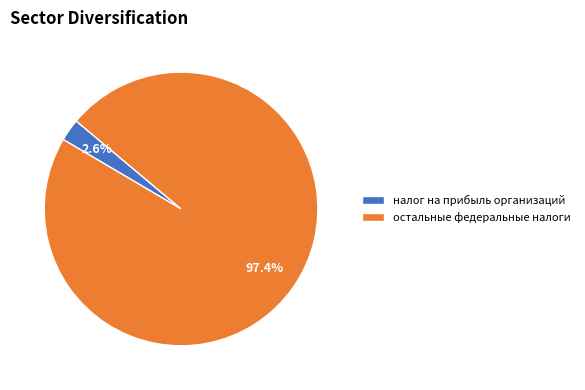

Which has a higher value, налог на прибыль организаций or остальные федеральные налоги?

остальные федеральные налоги